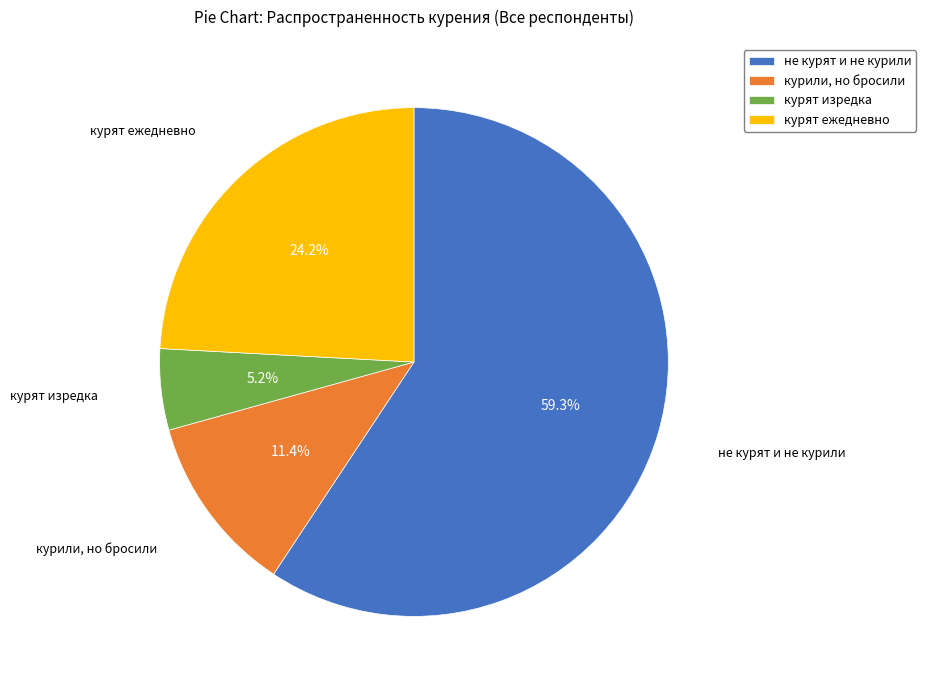

Rank the categories by value from lowest to highest.

курят изредка, курили, но бросили, курят ежедневно, не курят и не курили